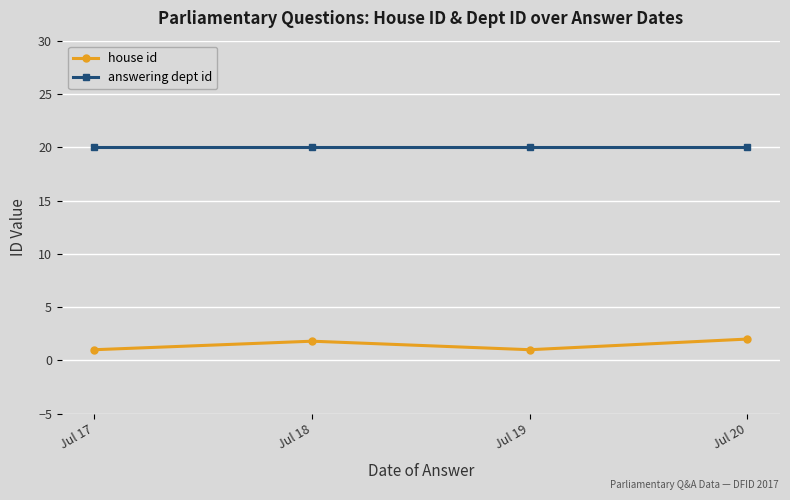

Count the number of data series in this chart.

2